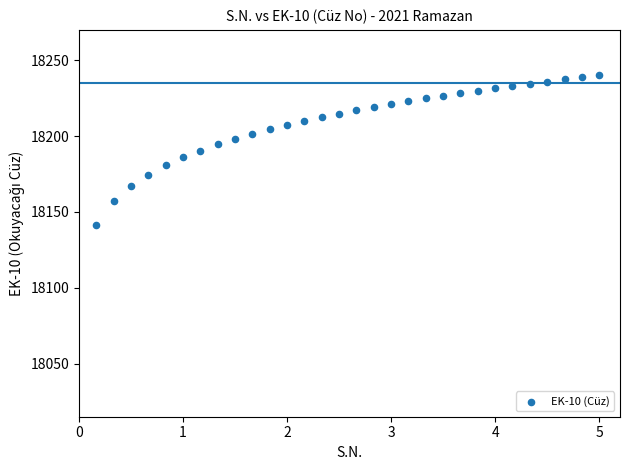

What is the range of X values (max minus min)?

4.8